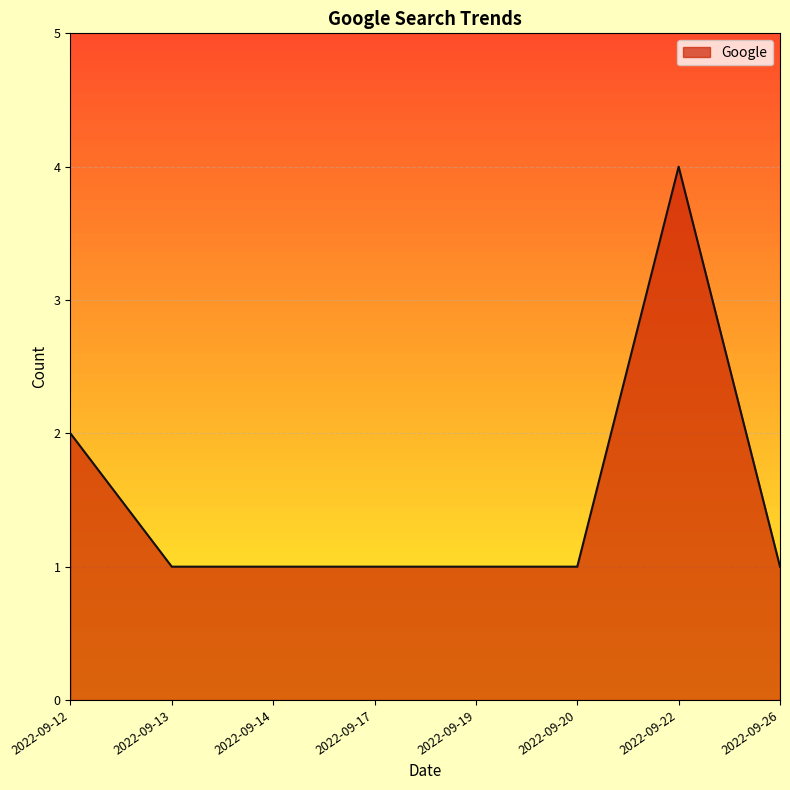

What is the difference between the maximum and minimum values?

3